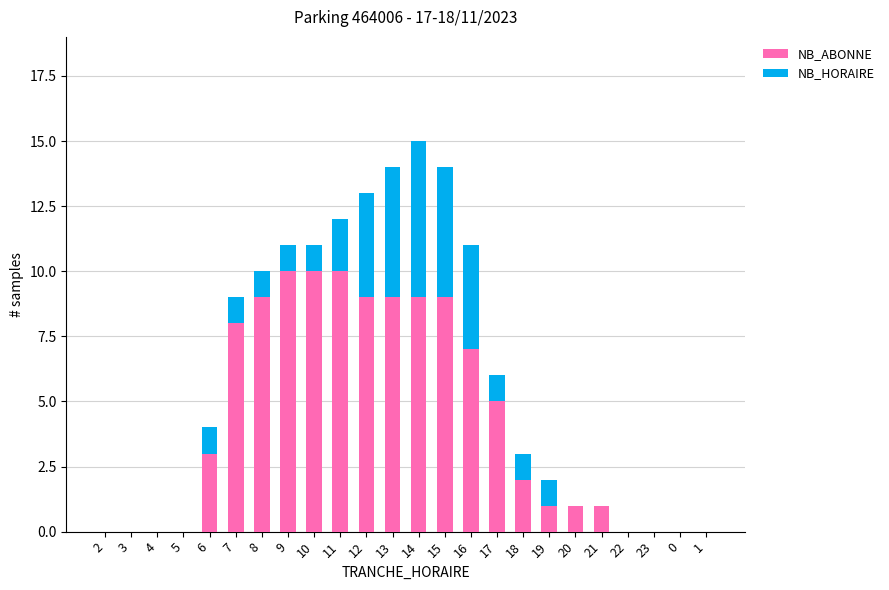

Count the number of data series in this chart.

2